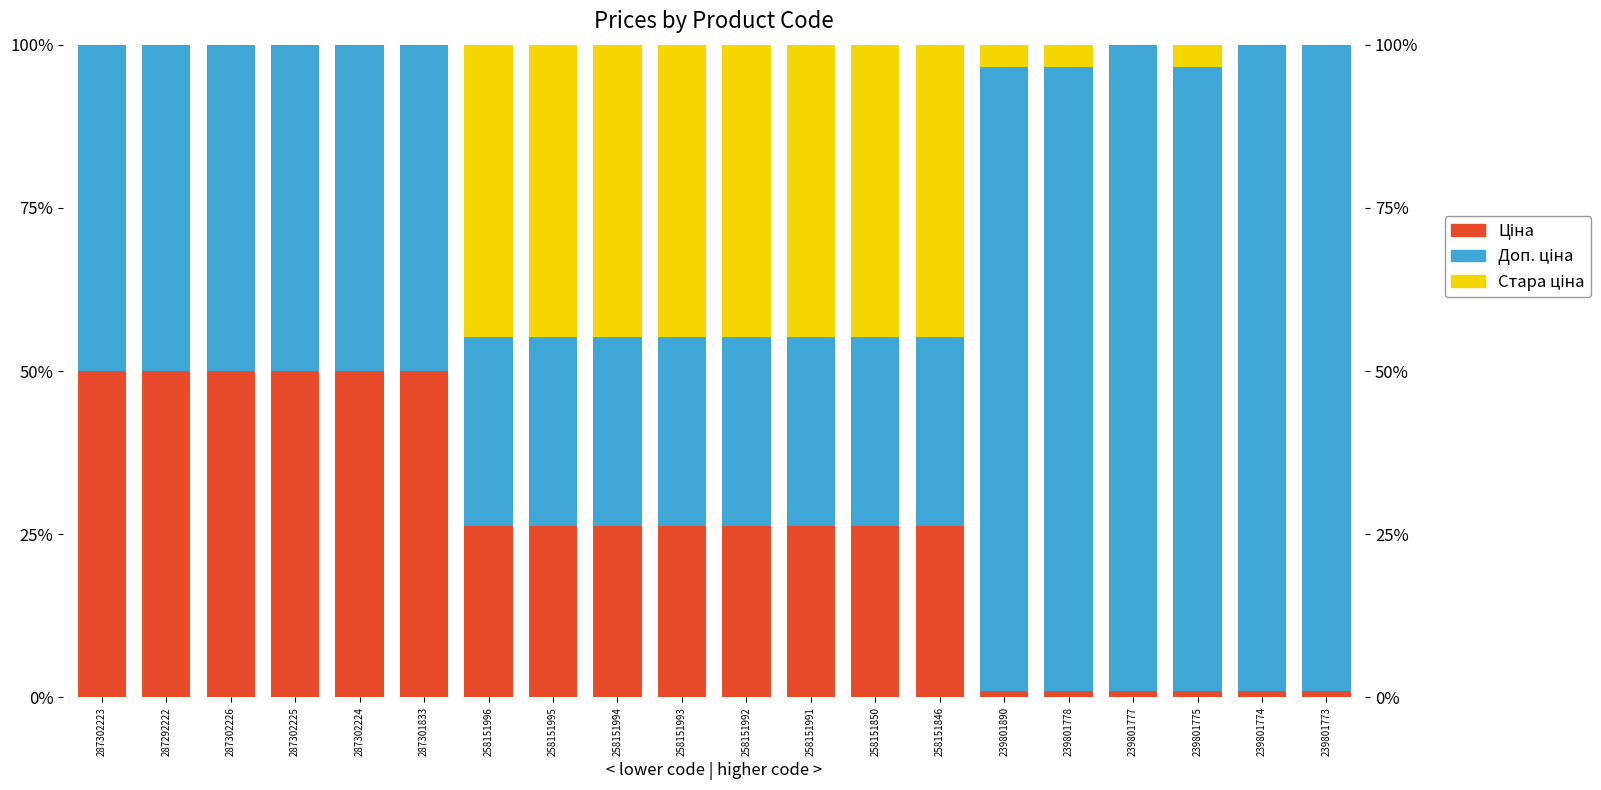

What are all the series names shown in the legend?

Ціна, Доп. ціна, Стара ціна